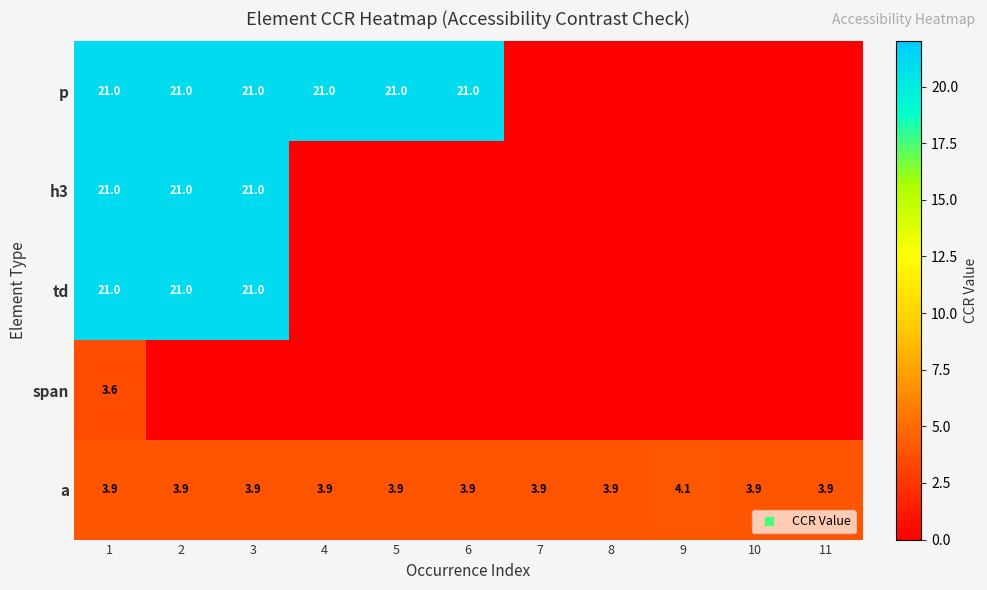

Between 5 and 11, which is larger?

5